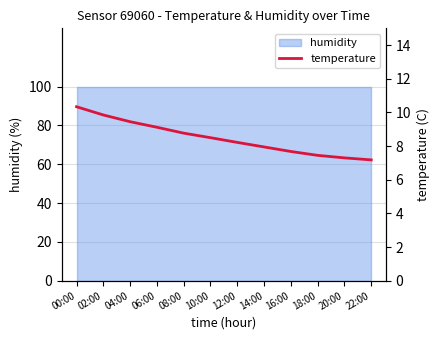

Reading left to right, list all the values displayed in this chart.

00:00=10.3	02:00=9.8	04:00=9.4	06:00=9.1	08:00=8.8	10:00=8.5	12:00=8.2	14:00=8.0	16:00=7.7	18:00=7.5	20:00=7.3	22:00=7.2